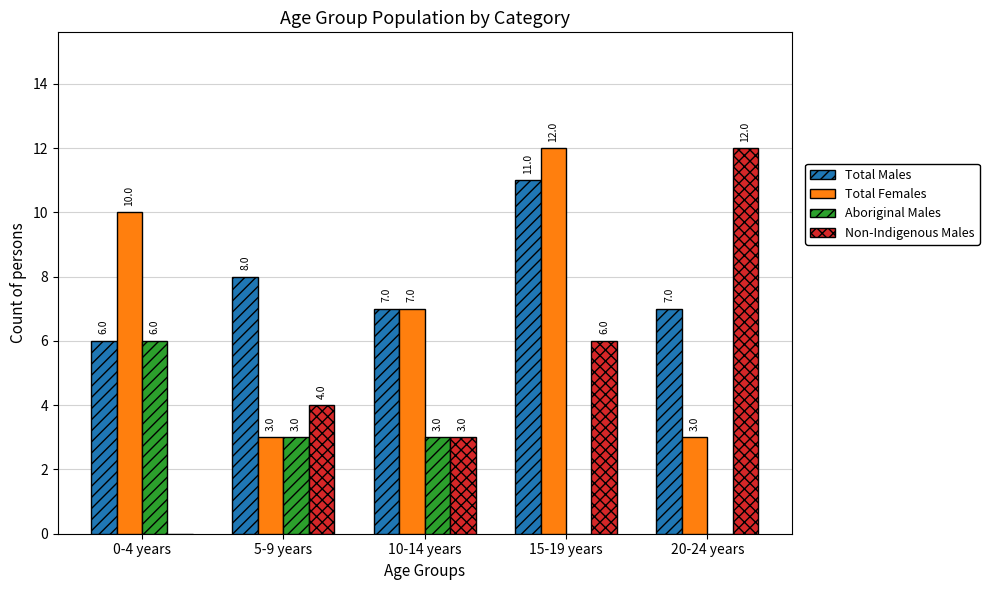

What is the approximate value of Total Females at 15-19 years?

12